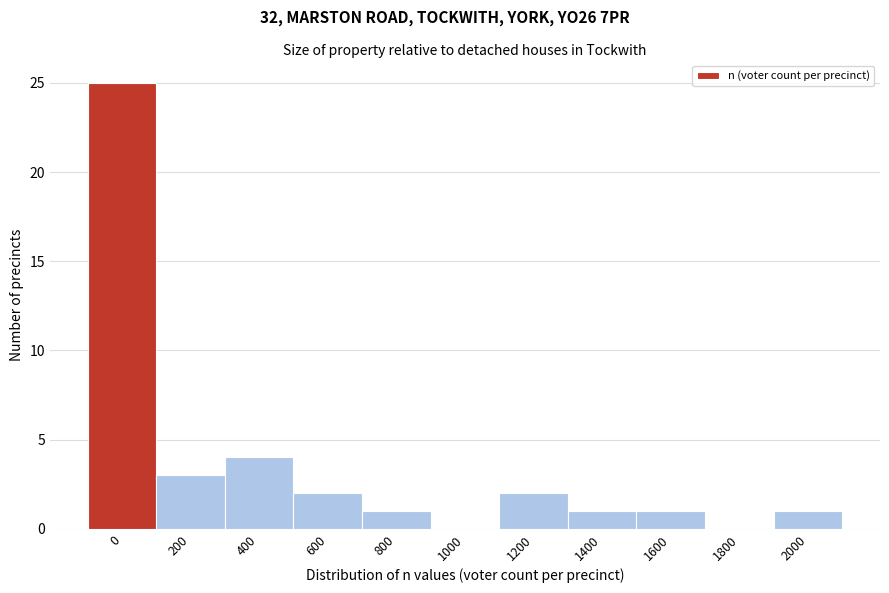

Reading right to left, what are all the values shown in this chart?

2000=1	1800=0	1600=1	1400=1	1200=2	1000=0	800=1	600=2	400=4	200=3	0=25